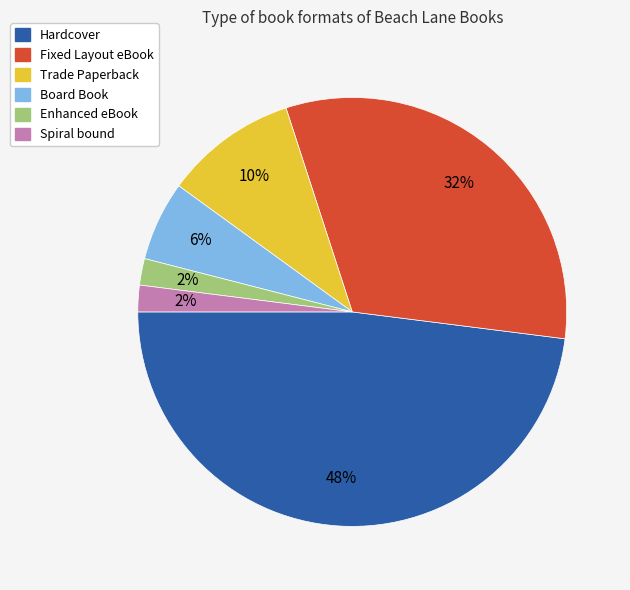

Between Enhanced eBook and Board Book, which is larger?

Board Book